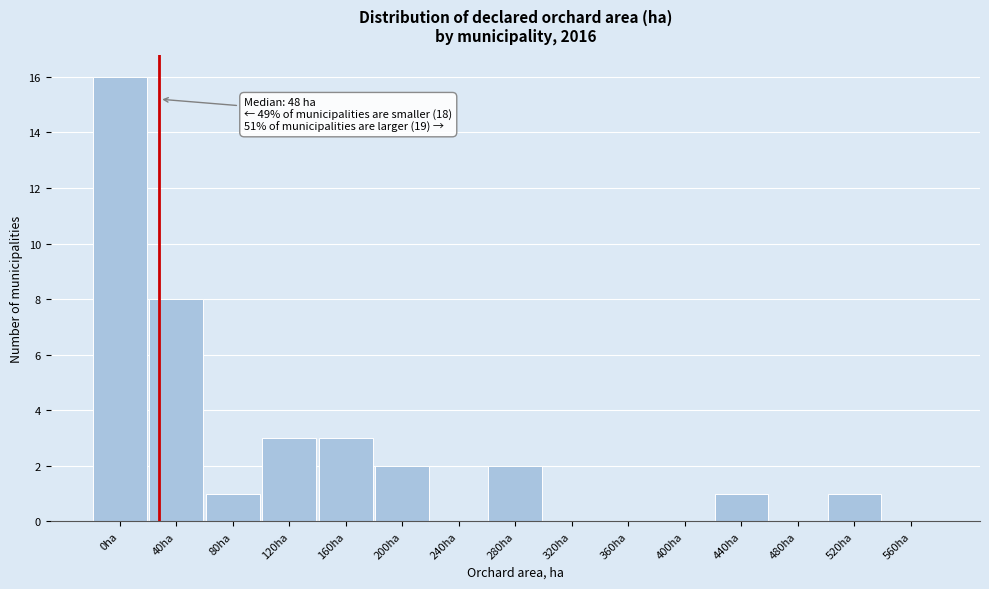

Reading left to right, list all the values displayed in this chart.

0ha=16	40ha=8	80ha=1	120ha=3	160ha=3	200ha=2	240ha=0	280ha=2	320ha=0	360ha=0	400ha=0	440ha=1	480ha=0	520ha=1	560ha=0